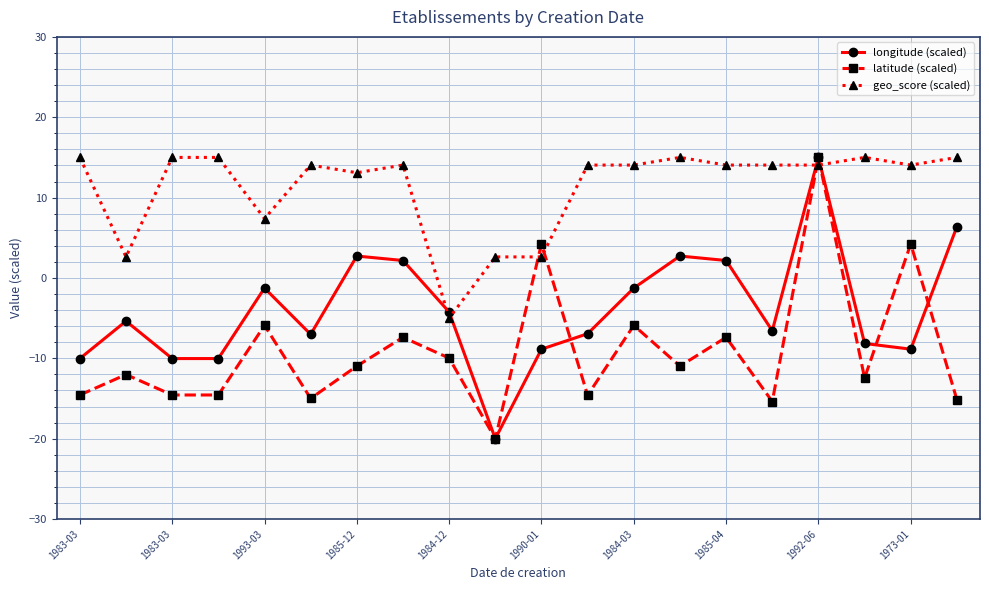

True or false: latitude (scaled) has more than 1 points higher than both neighbors.

True